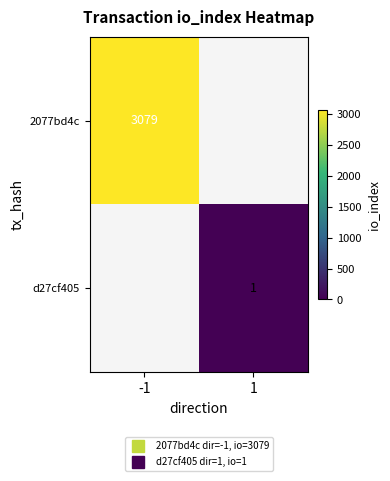

What is the maximum value shown in the chart?

3079.0